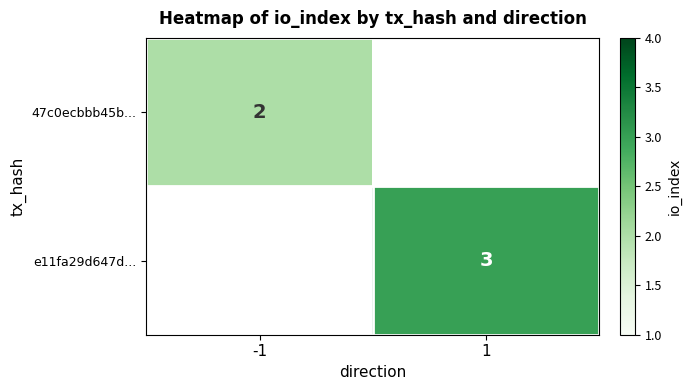

The e11fa29d647d... series shows 3 at 1. True or false?

True